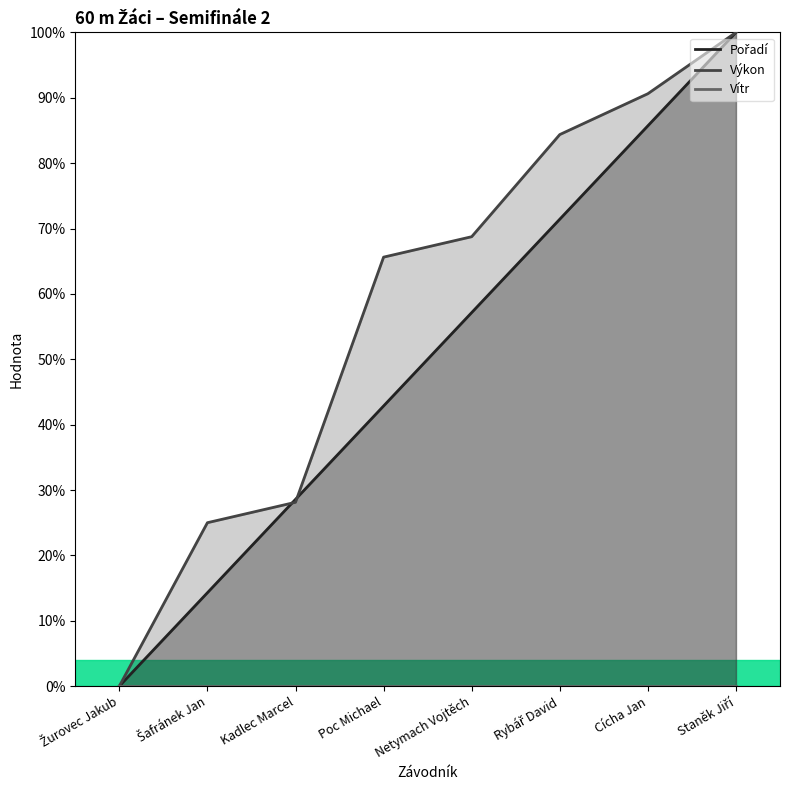

True or false: Pořadí has more than 1 points higher than both neighbors.

False